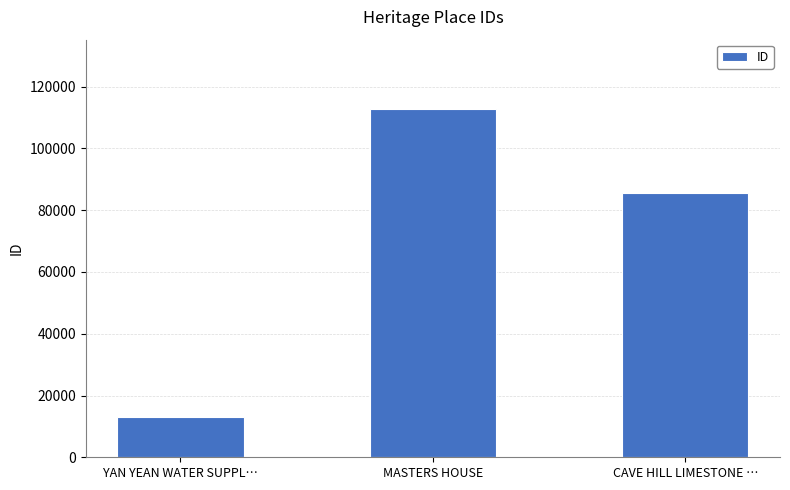

Which has a higher value, YAN YEAN WATER SUPPL… or MASTERS HOUSE?

MASTERS HOUSE